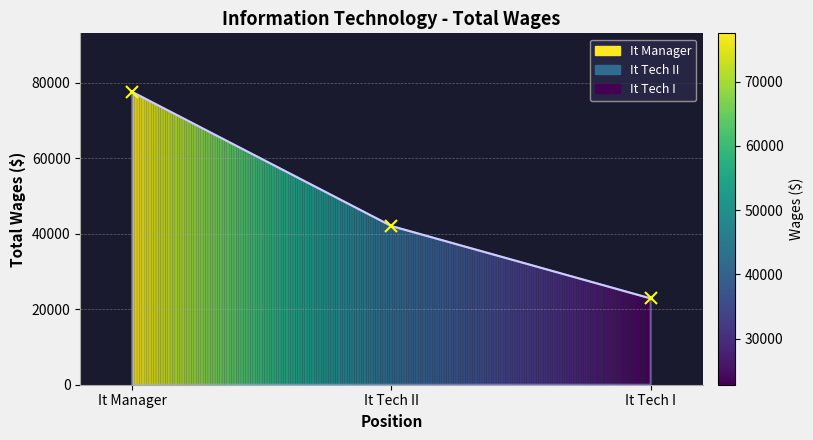

Does the chart have visible grid lines?

Yes